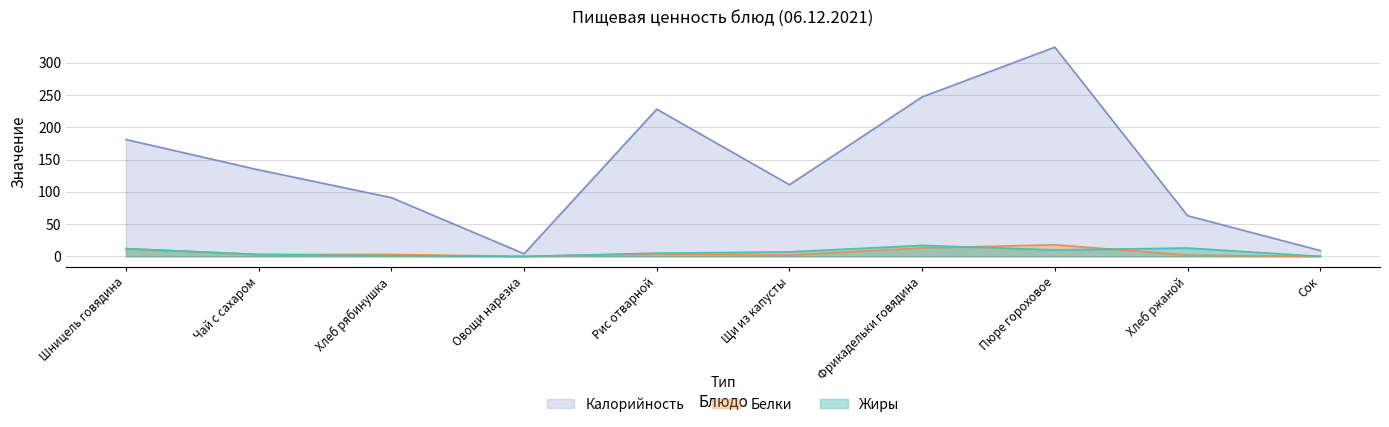

At Сок, list the series in order from smallest to largest.

Белки, Жиры, Калорийность